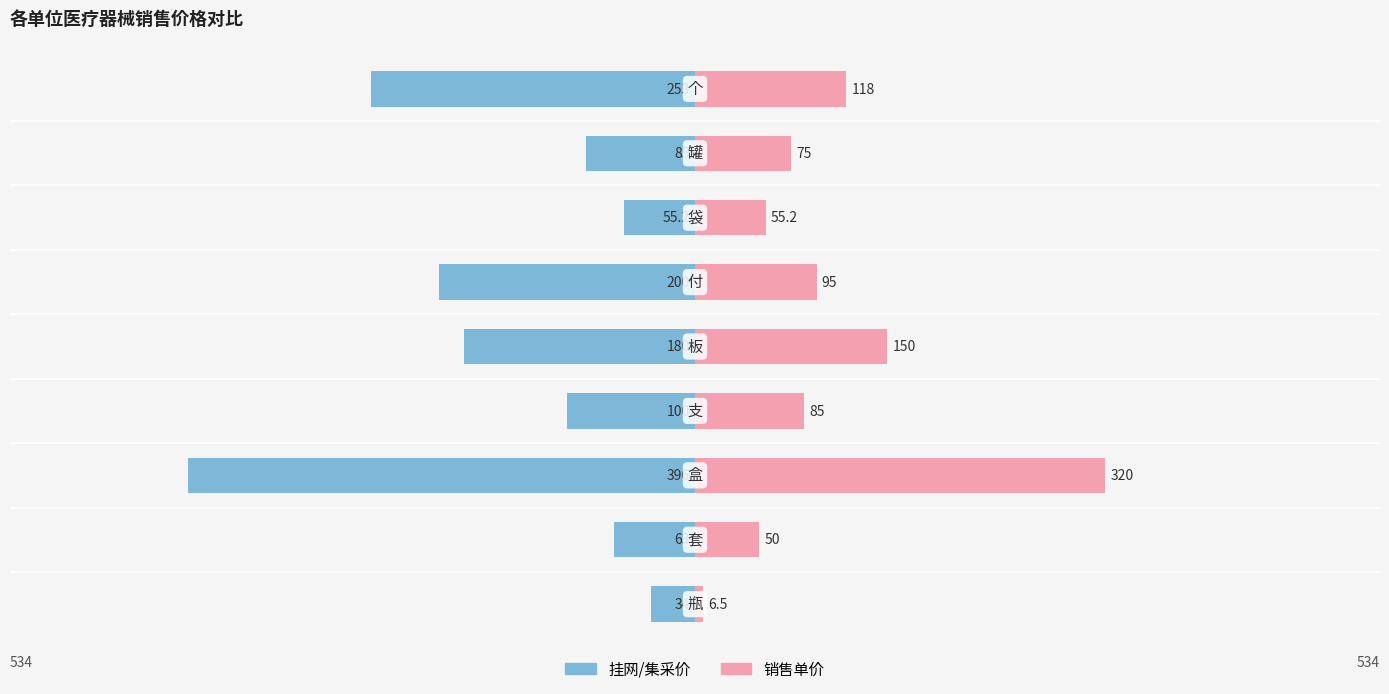

The 挂网/集采价 series shows -133.5 at 8. True or false?

False